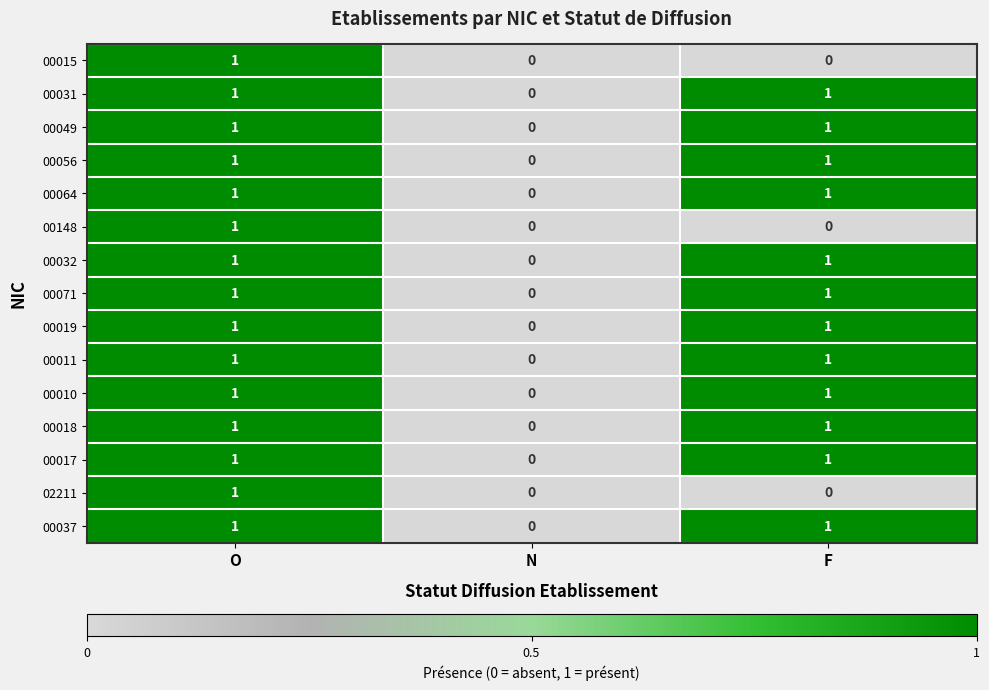

At which label is 00019 closest to 0?

N